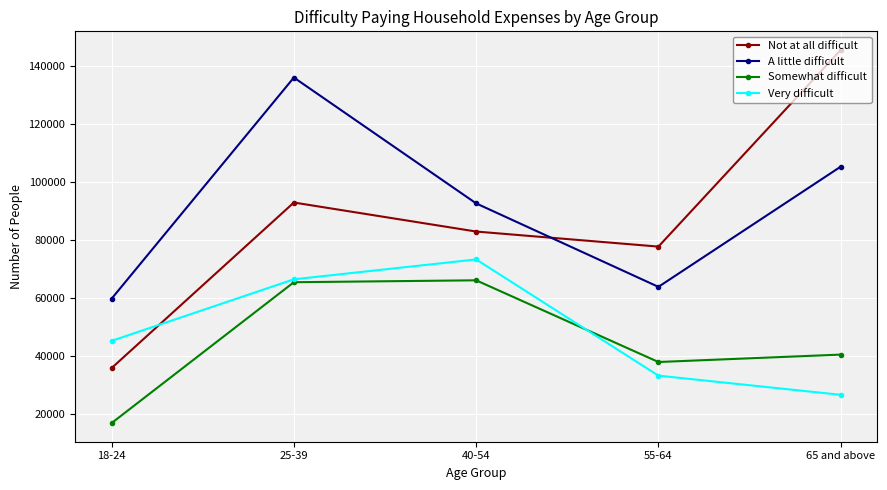

What is the value of the A little difficult point at the 4th from the left?

63840